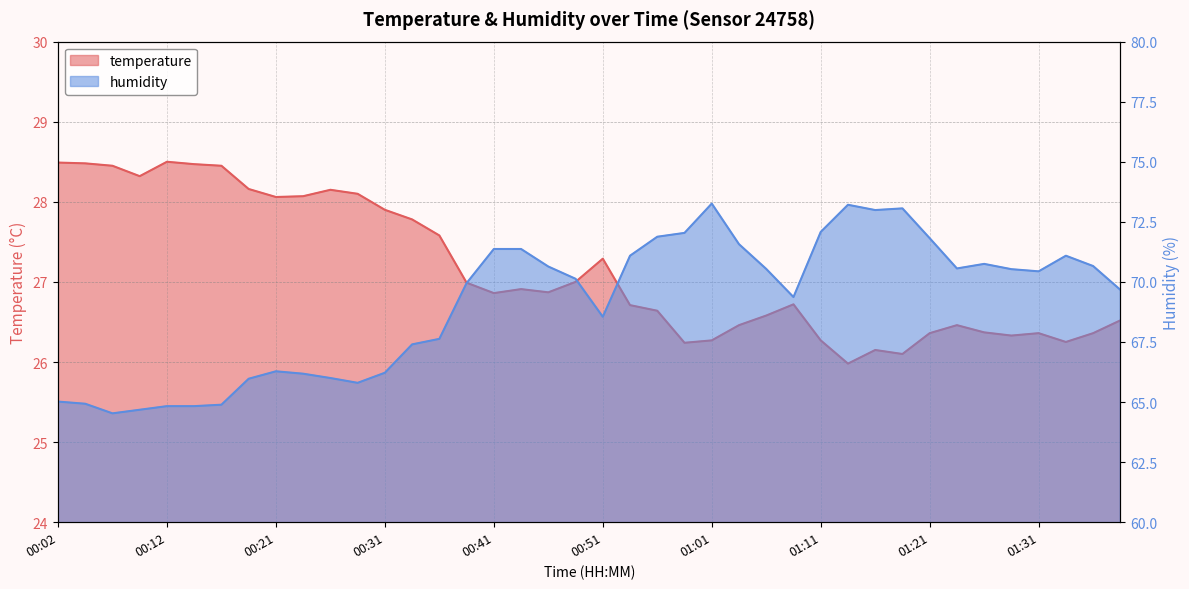

True or false: temperature and humidity intersect in this chart.

False